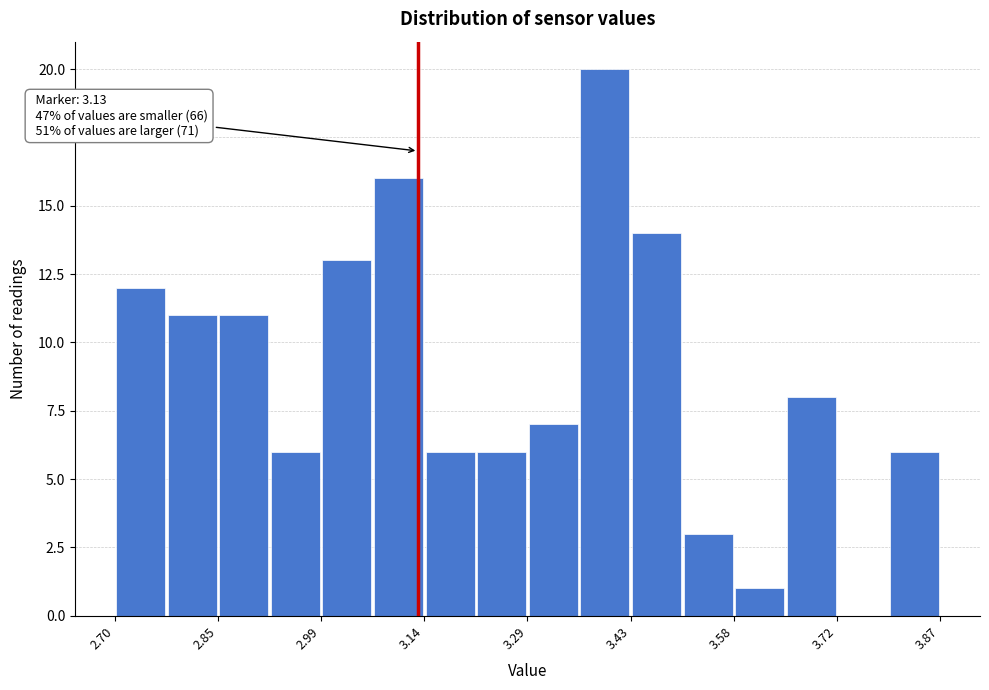

Around what value on the x-axis is the tallest bar? Give the approximate position of its centre, as read against the axis.

3.40